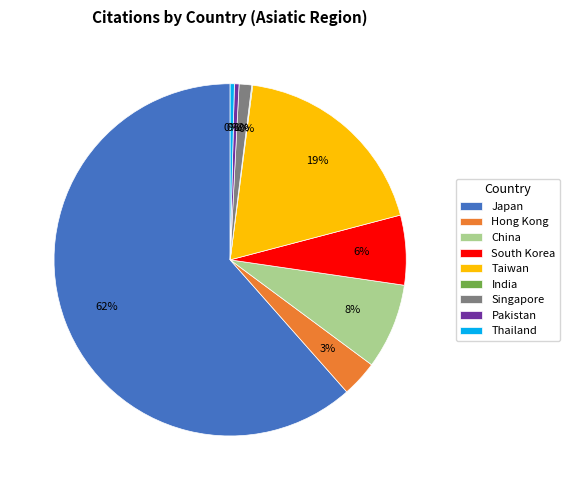

Which category has the biggest portion of the pie?

Japan